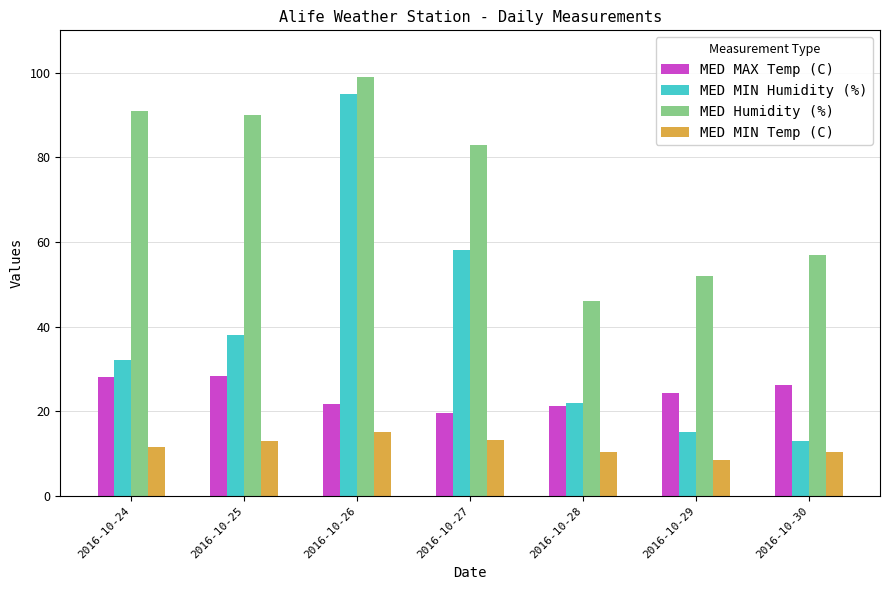

What is the difference between the MED Humidity (%) values at 2016-10-29 and 2016-10-30?

5.0